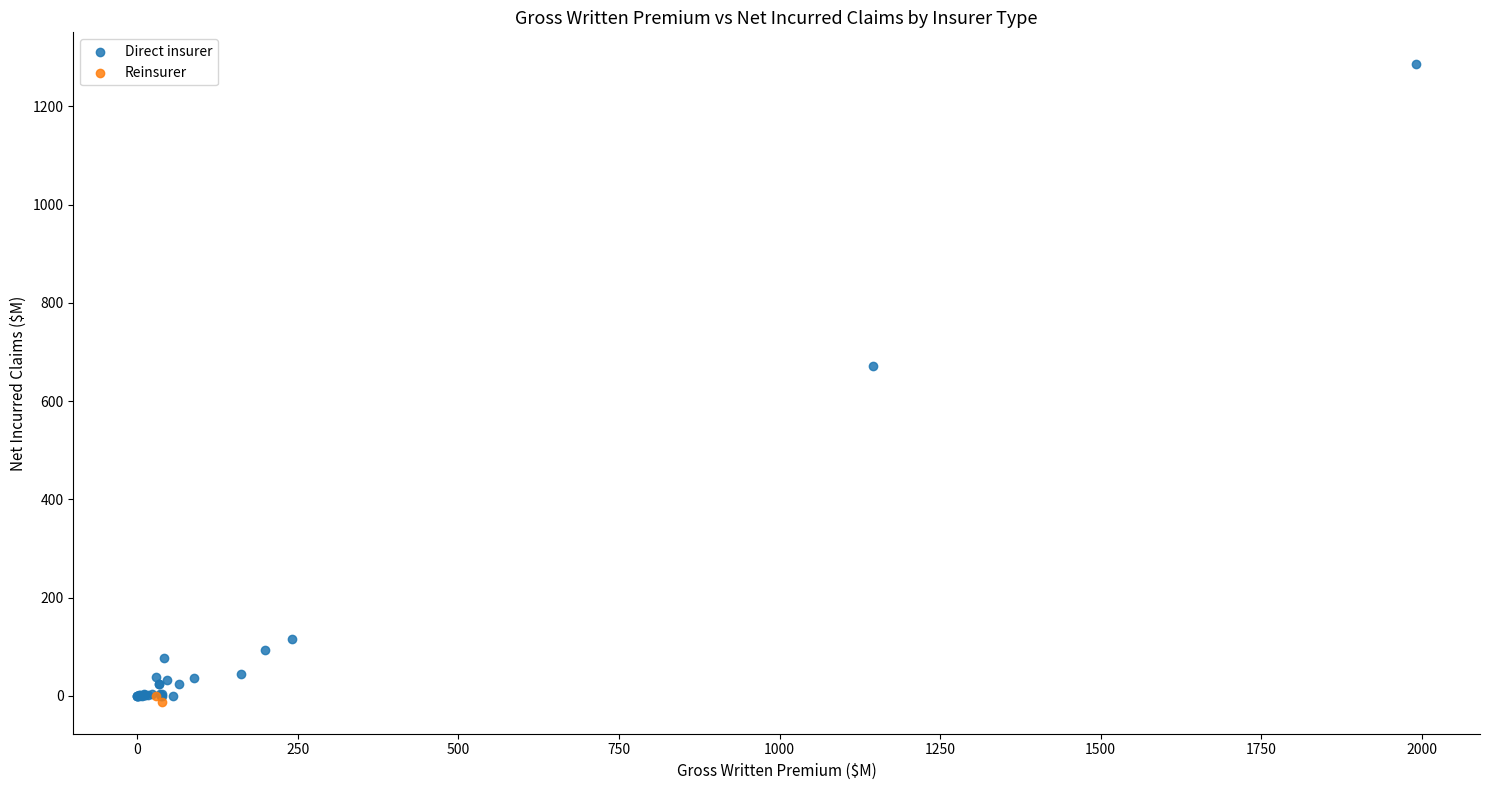

What are all the series names shown in the legend?

Direct insurer, Reinsurer